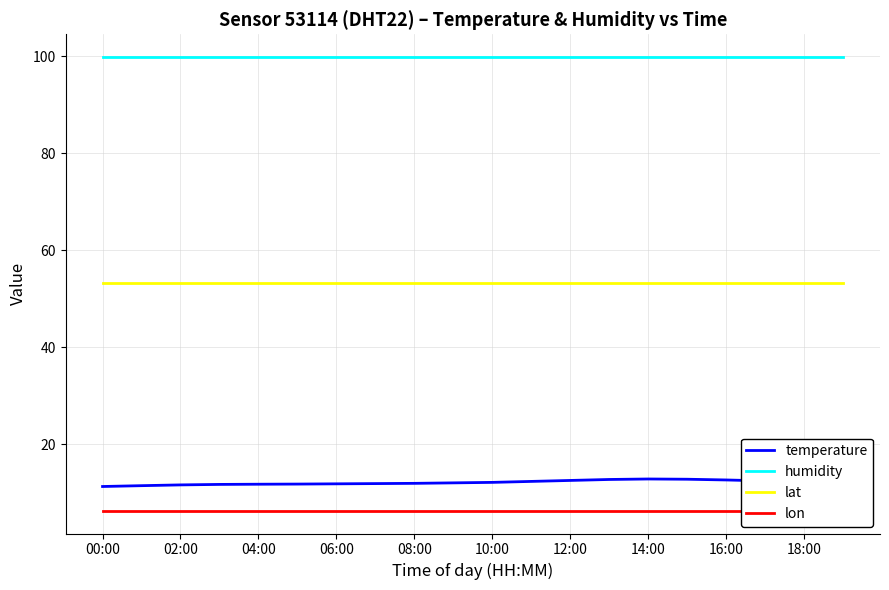

True or false: temperature has a value of 5.7 at 02:00.

False